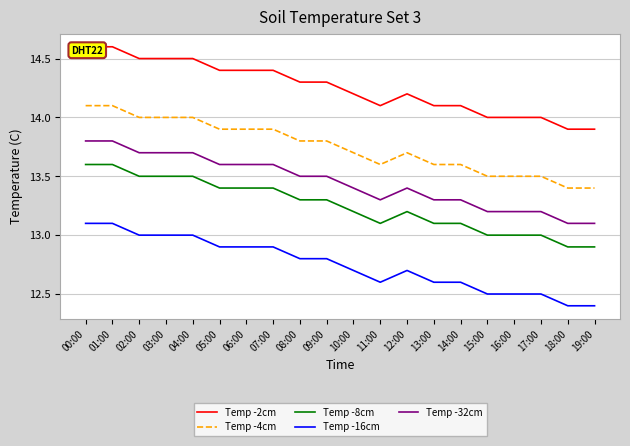

What position from the right is 01:00?

19